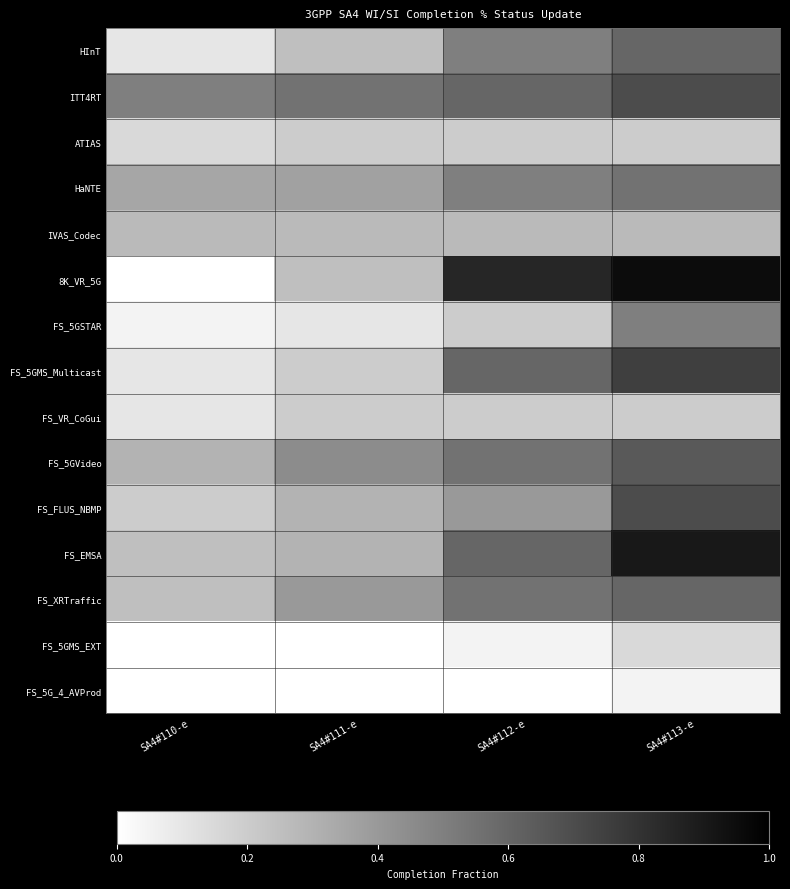

At which category is the sum across all series the highest?

SA4#113-e